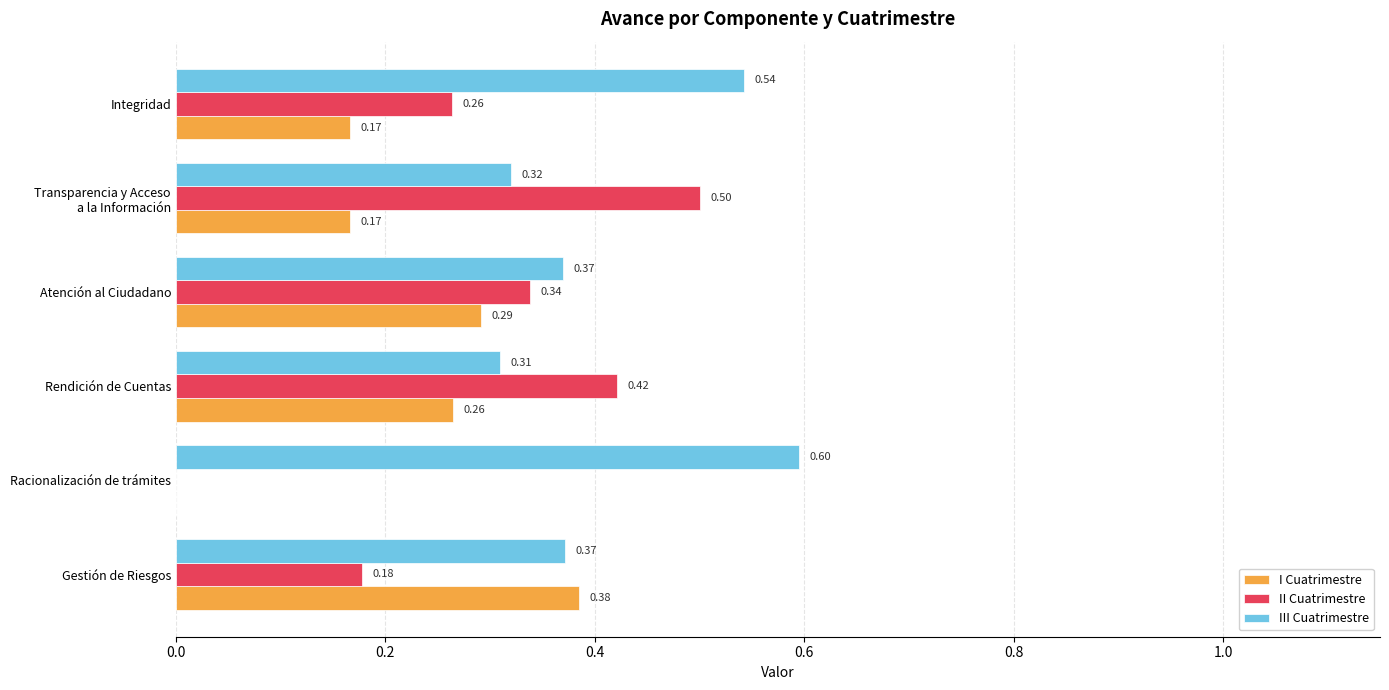

Which series changed the most between Gestión de Riesgos and Atención al Ciudadano?

II Cuatrimestre